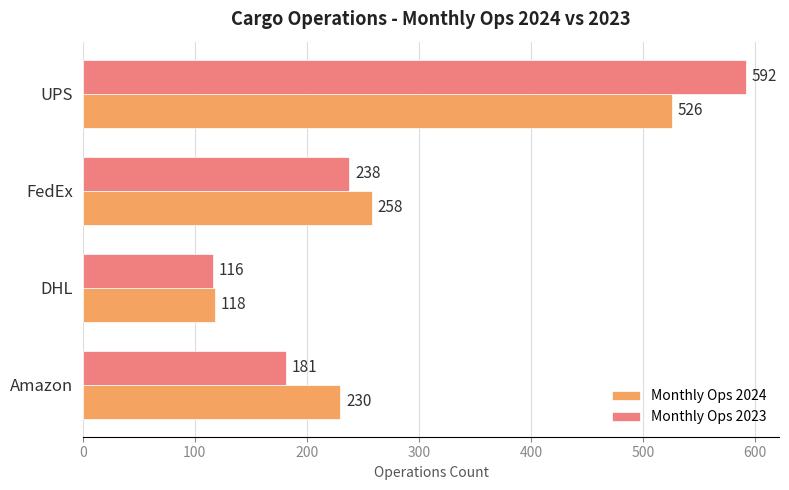

At how many categories does at least one series exceed 526?

1